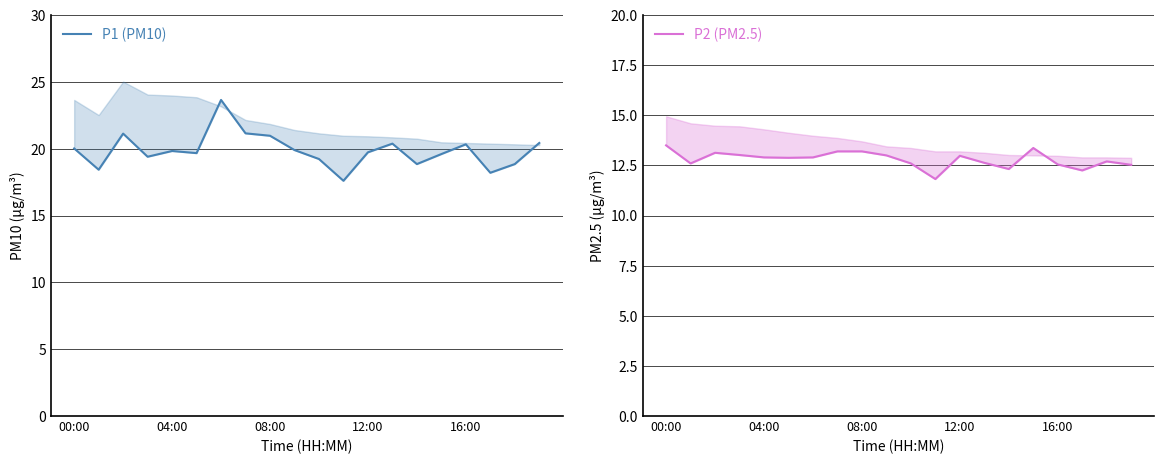

Which series changed the most between 12:00 and 16:00?

P1 (PM10)